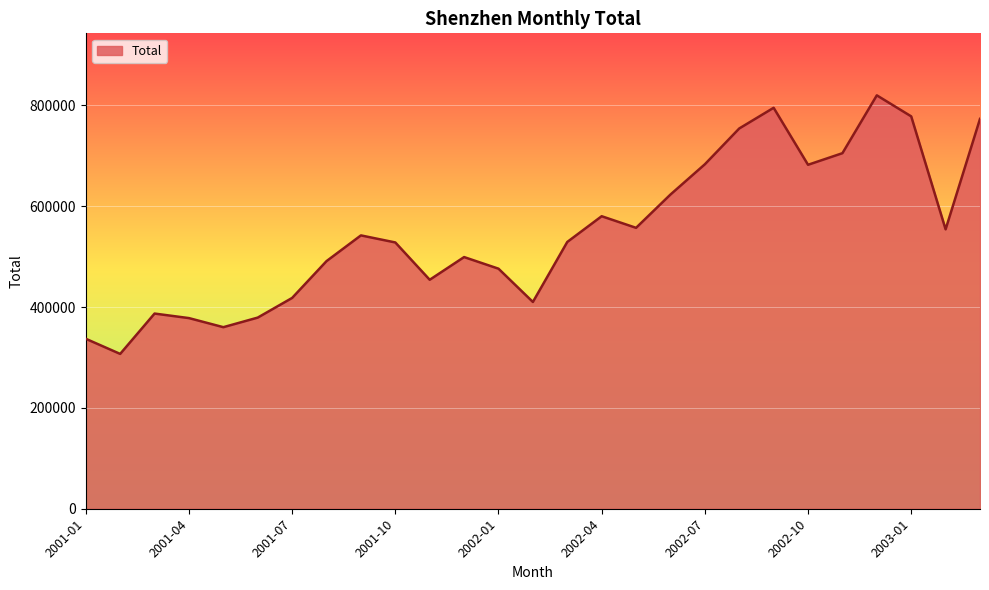

What is the smallest value displayed?

307000